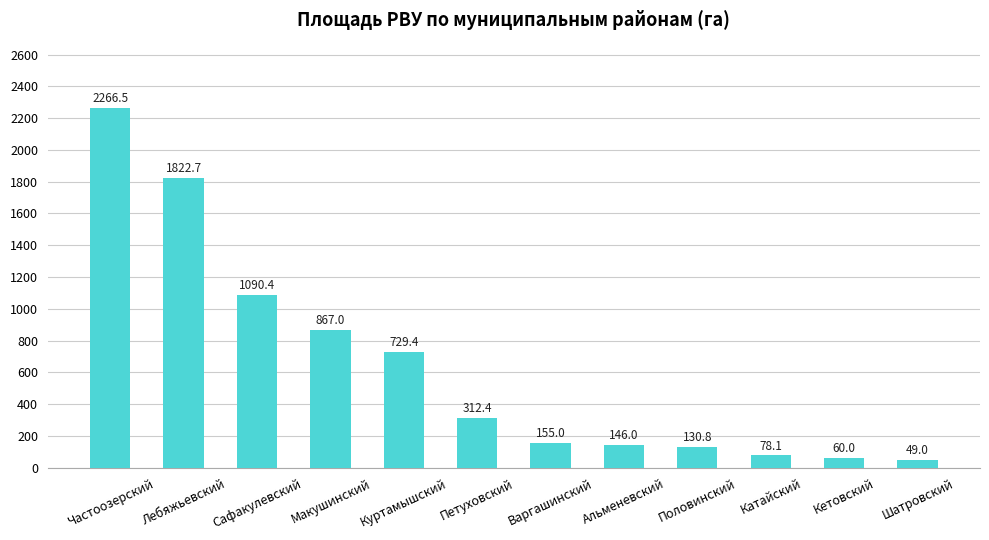

Count the number of values greater than 312.

6